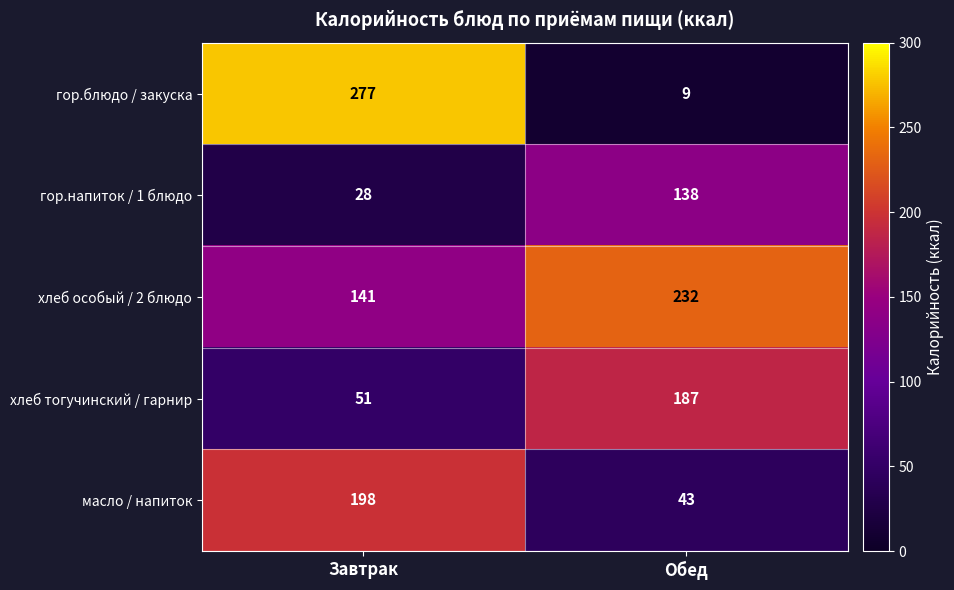

How many distinct data groups are displayed?

5